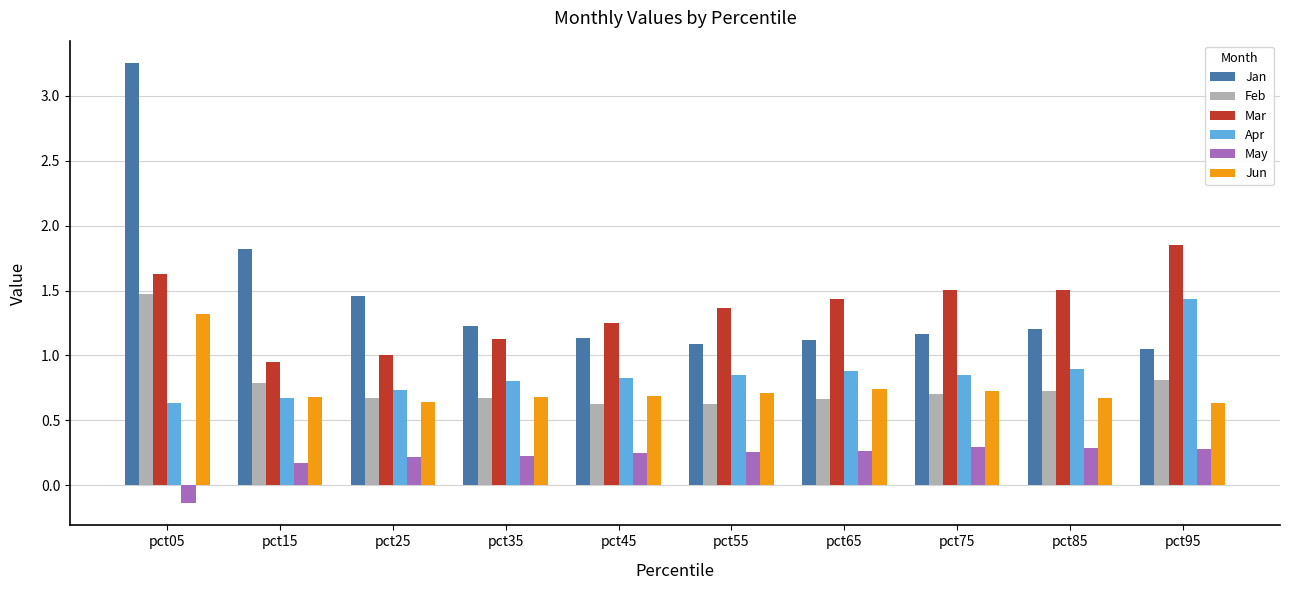

Rank the series at pct05 from lowest to highest value.

May, Apr, Jun, Feb, Mar, Jan